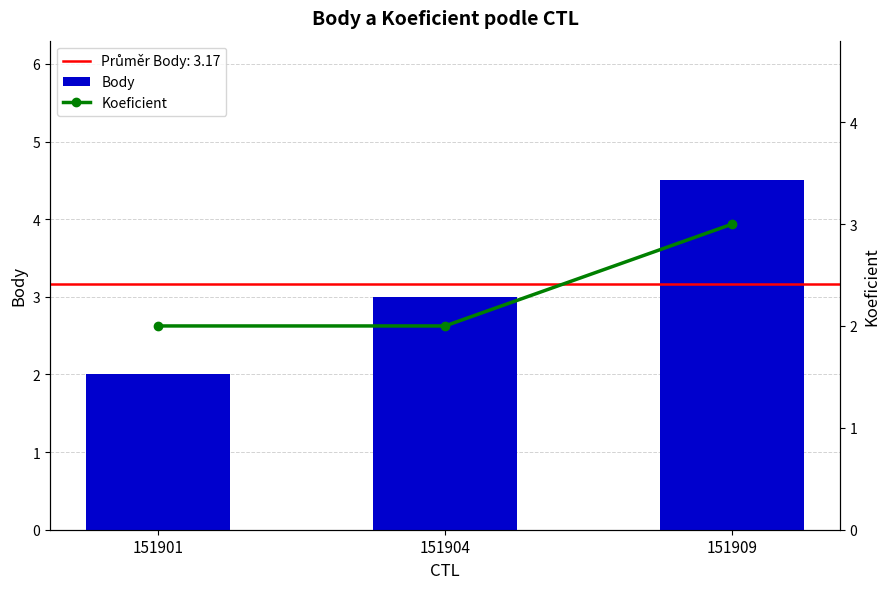

What is the difference between the maximum and minimum values in the Body series?

2.5